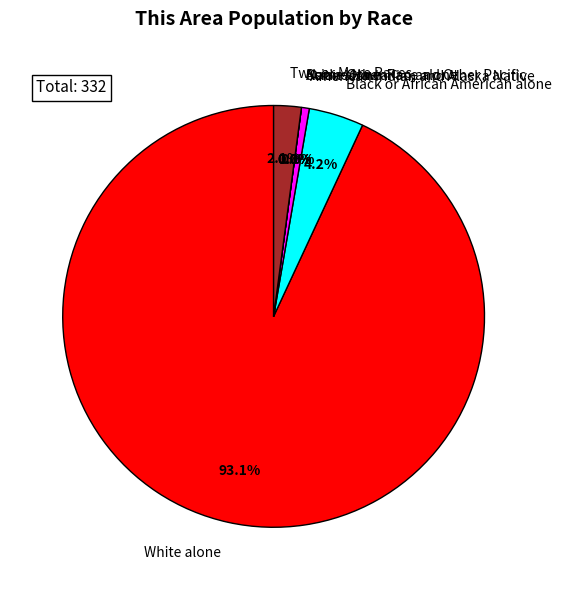

Does White alone represent more than half of the total?

Yes